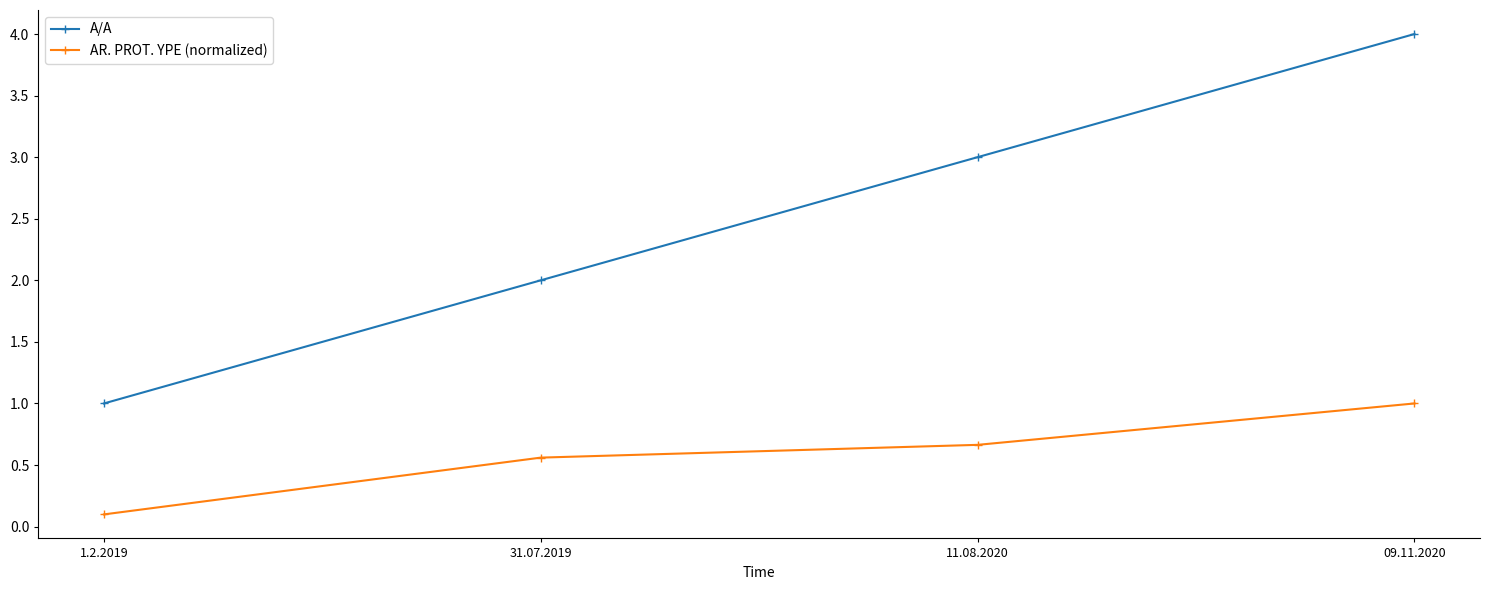

Reading right to left, extract all data points from this chart.

A/A: 4.0	3.0	2.0	1.0
AR. PROT. YPE (normalized): 1.0	0.7	0.6	0.1